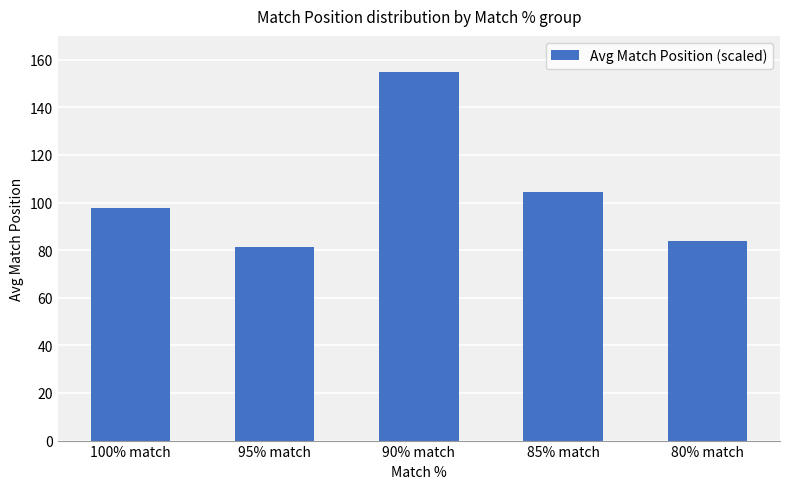

The value at 100% match is 97.6. True or false?

True